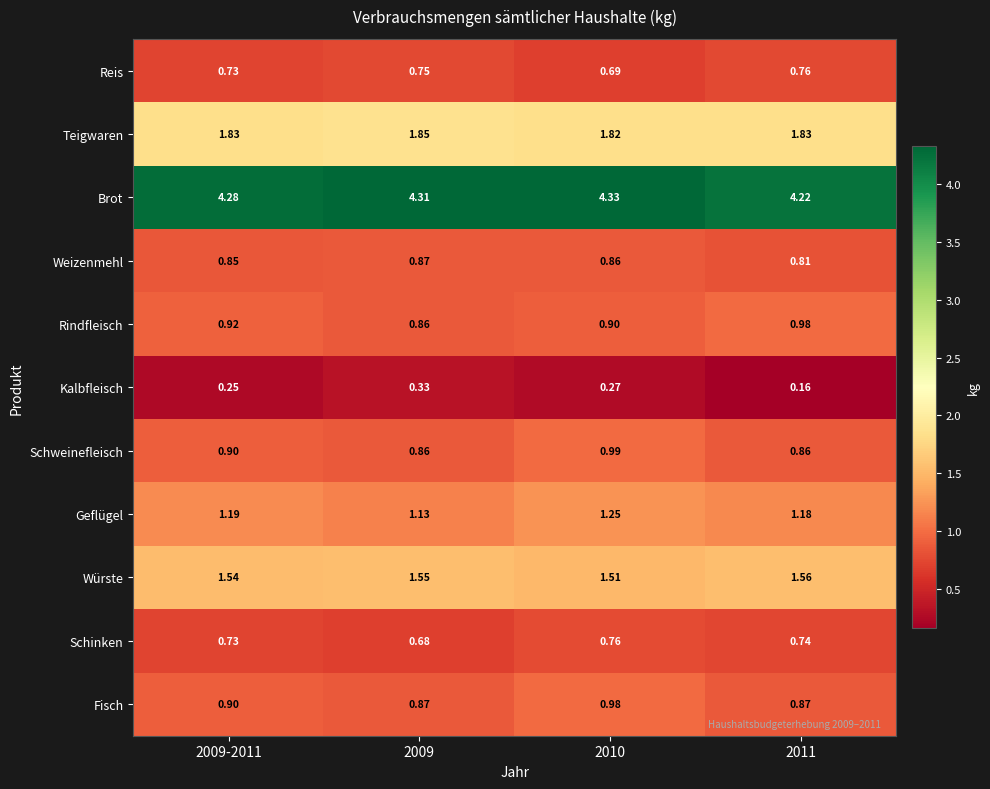

Is the value of Würste at 2009-2011 greater than the value of Geflügel at 2009-2011?

Yes